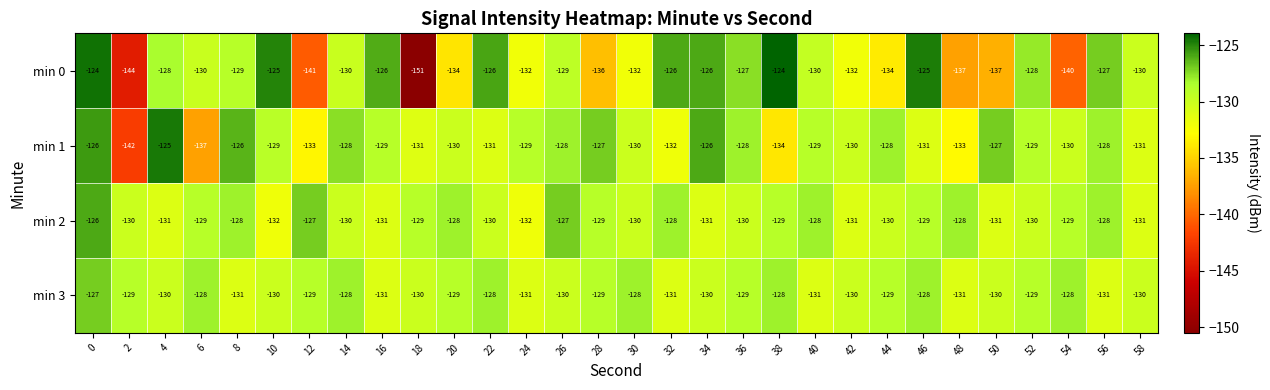

What is the sum of all min 1 values?

-3897